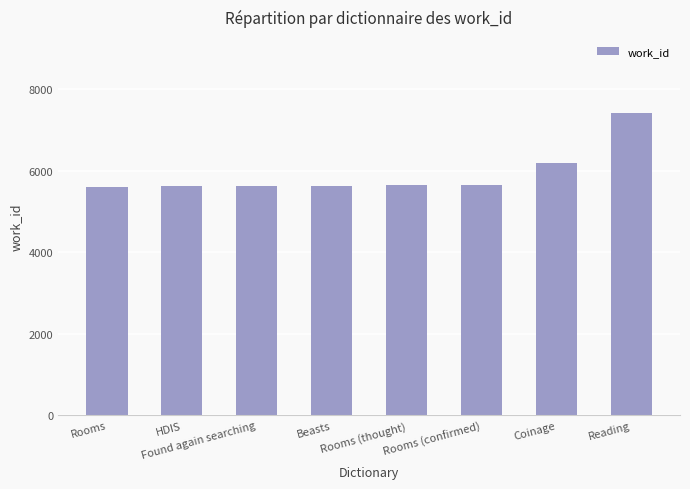

What is the sum of all values?

47378